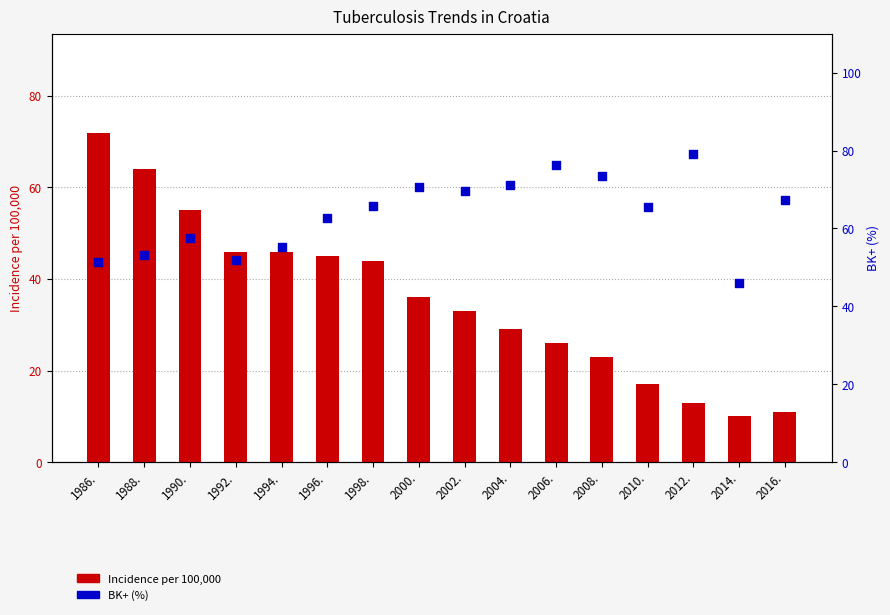

At how many categories does at least one series exceed 14?

16